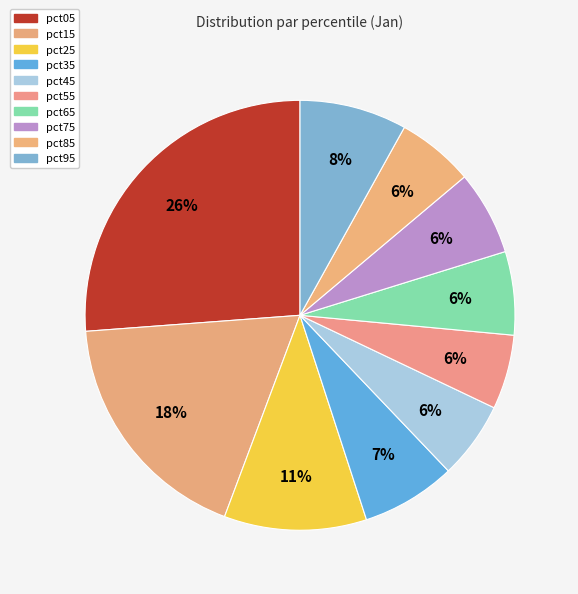

To the nearest percent, what portion does pct05 represent?

26%